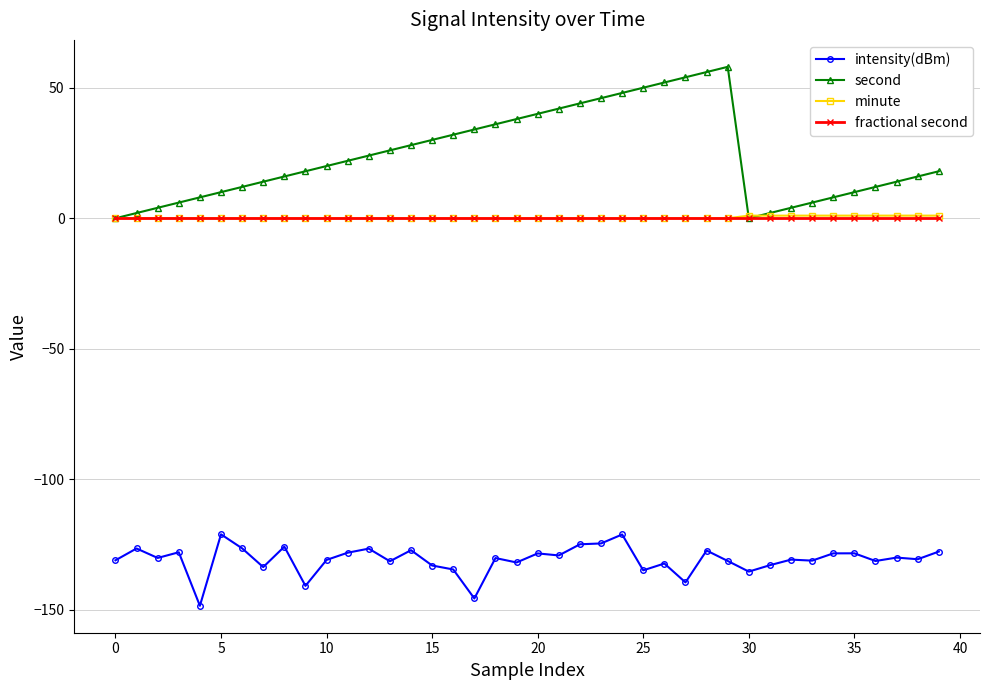

Which series has the widest spread of values?

second